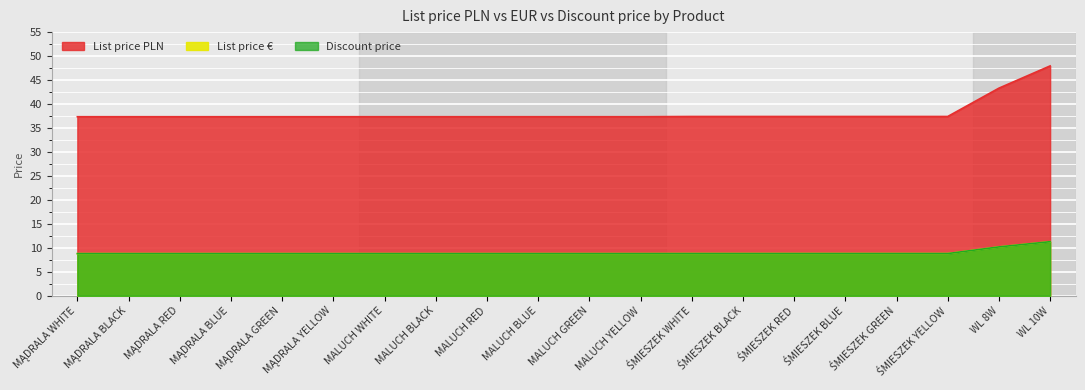

What is the sum of the List price PLN values at WL 10W and MALUCH RED?

85.3